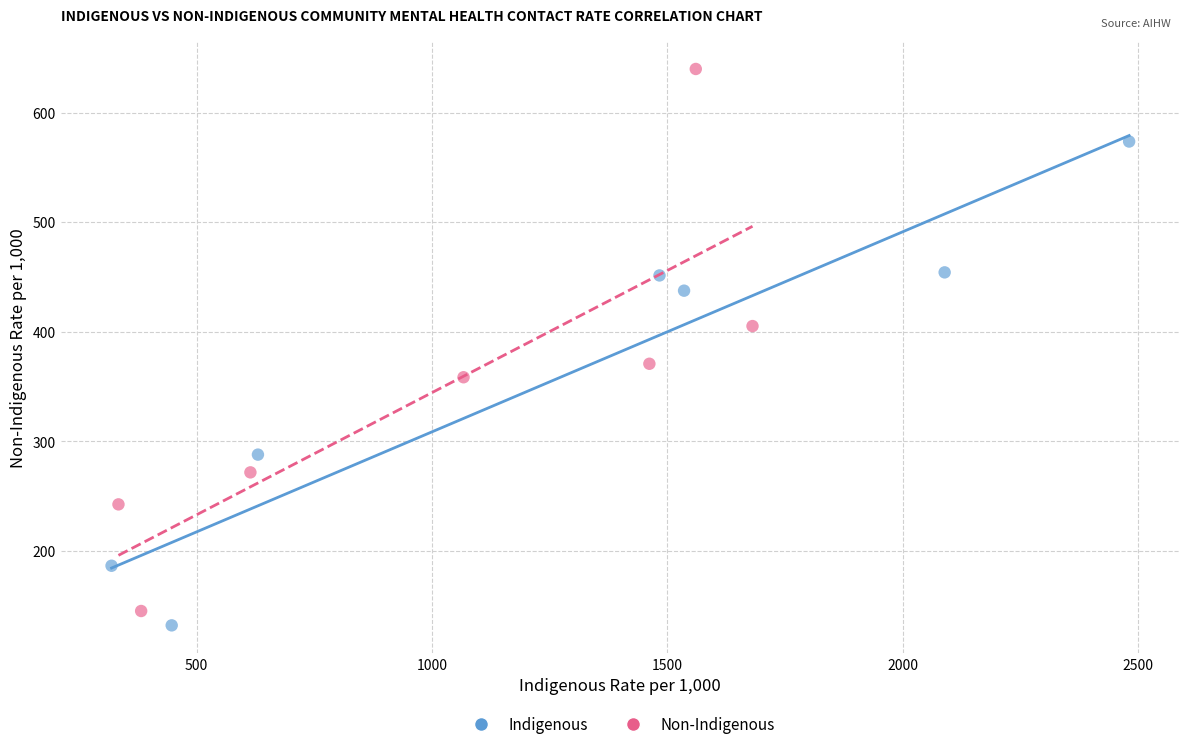

Which series contains the highest Y value?

Non-Indigenous